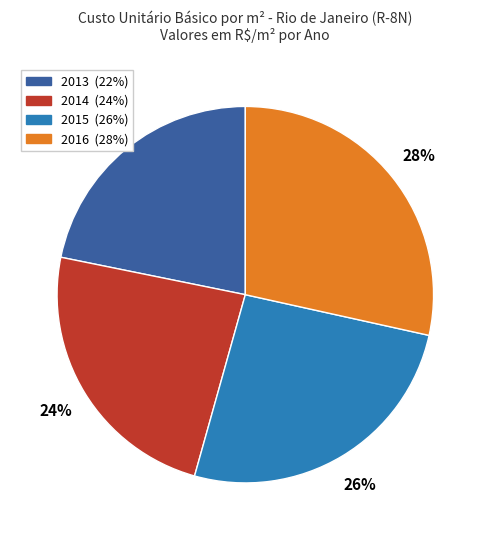

Approximately how many times larger is the value at 2015 compared to 2013?

1.2